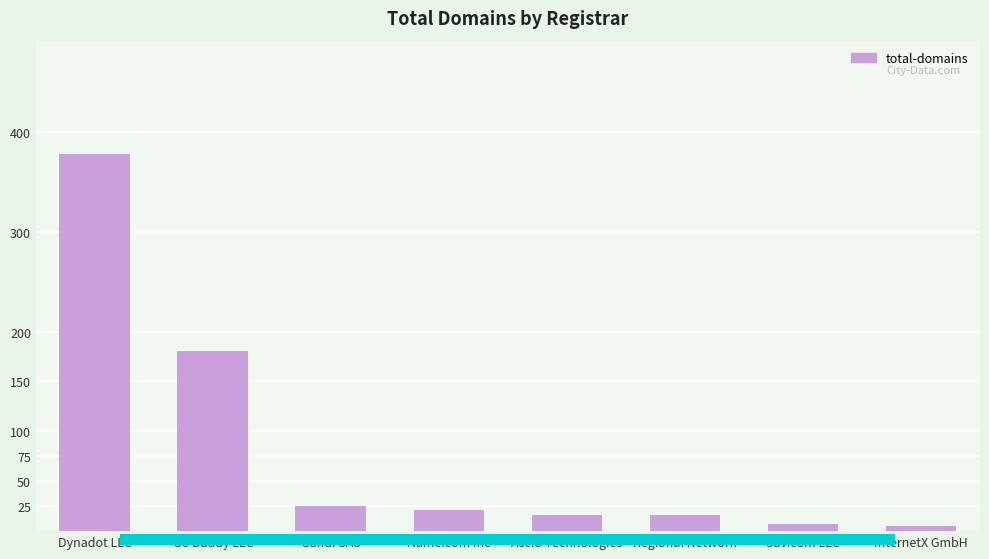

How many data points are less than 21?

4